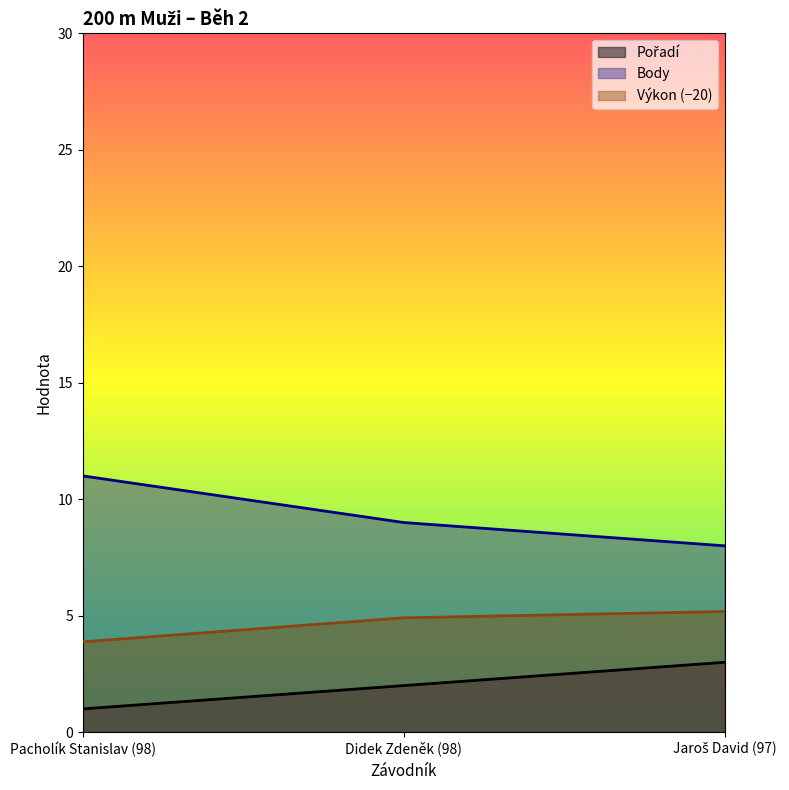

Reading right to left, what are all the values shown in this chart?

Pořadí: 3.0	2.0	1.0
Výkon: 5.2	4.9	3.9
Body: 8.0	9.0	11.0